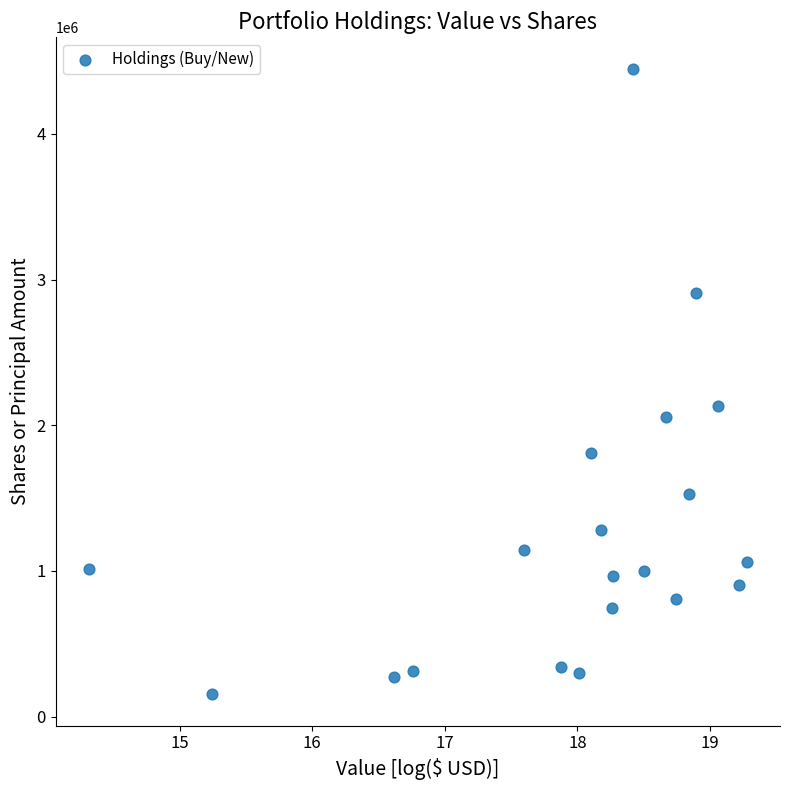

What Y value in the scatter plot is closest to 2300396?

2129400